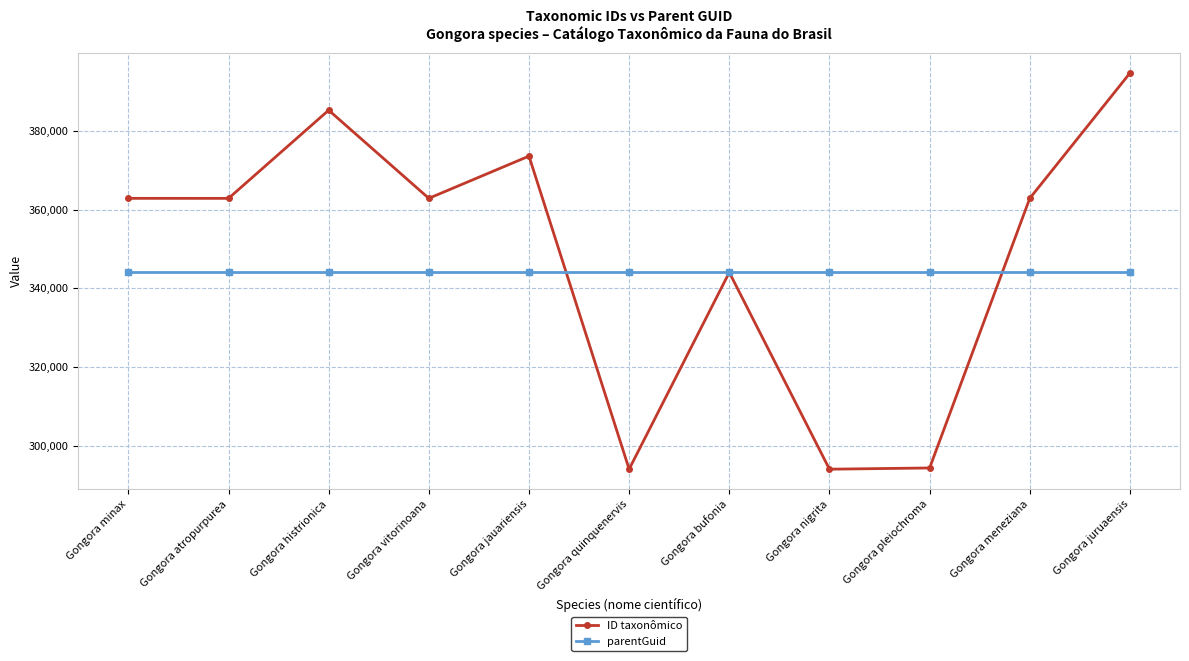

What is the label of the 10th point from the right?

Gongora atropurpurea